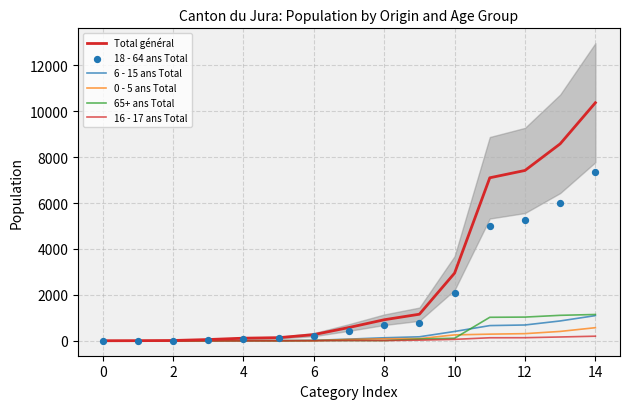

At how many categories does at least one series exceed 863?

7